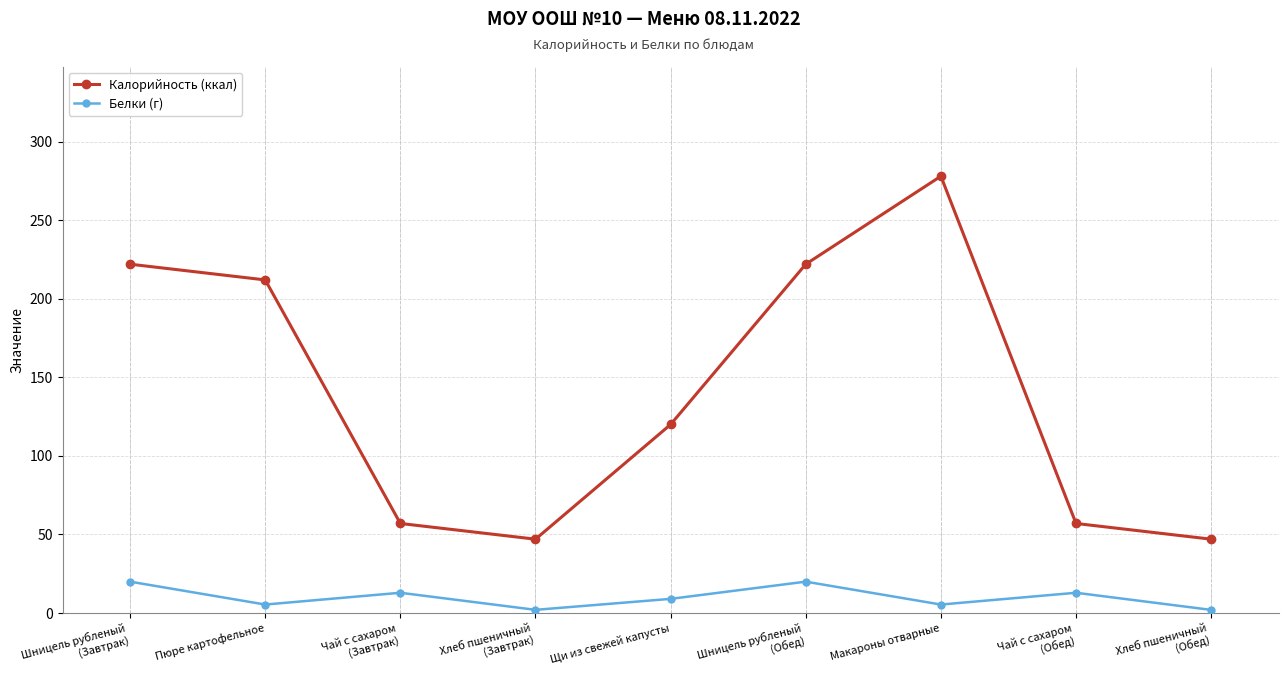

How many series are shown in this chart?

2